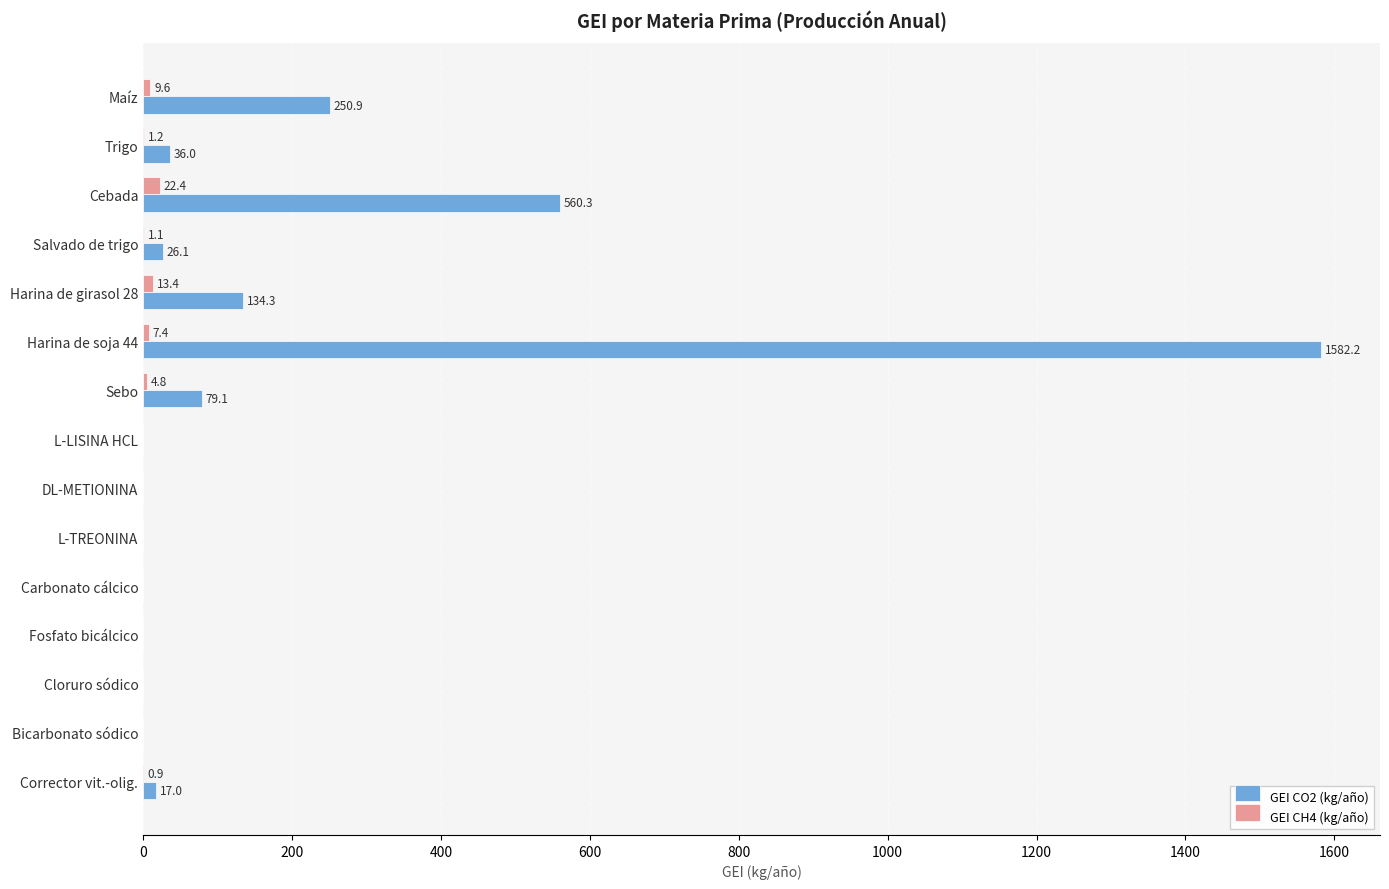

Which series has the widest spread of values?

GEI CO2 (kg/año)